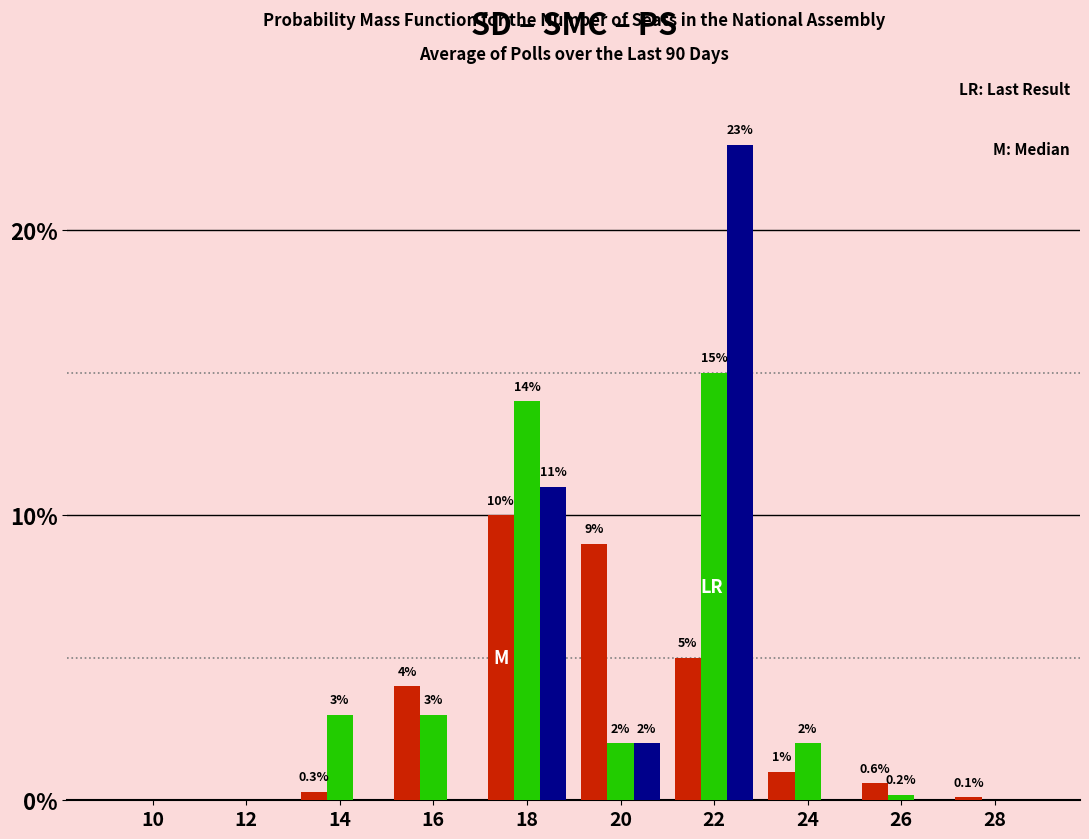

Reading left to right, extract all data points from this chart.

SD: 10=0.0	12=0.0	14=0.3	16=4.0	18=10.0	20=9.0	22=5.0	24=1.0	26=0.6	28=0.1
SMC: 10=0.0	12=0.0	14=3.0	16=3.0	18=14.0	20=2.0	22=15.0	24=2.0	26=0.2	28=0.0
PS: 10=0.0	12=0.0	14=0.0	16=0.0	18=11.0	20=2.0	22=23.0	24=0.0	26=0.0	28=0.0